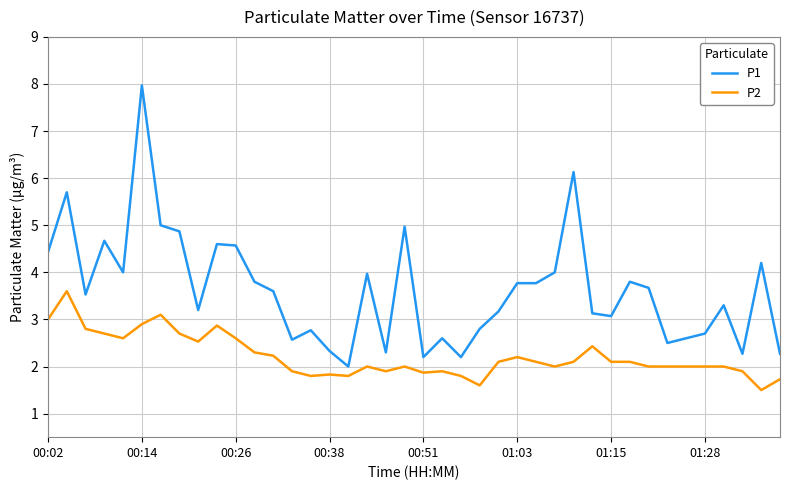

Which series has the largest total across all categories?

P1